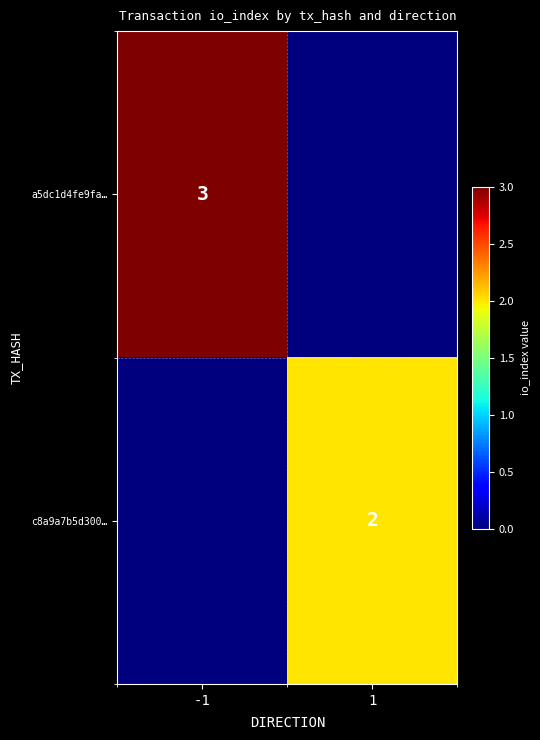

The value of a5dc1d4fe9fa… at -1 is 3. True or false?

True